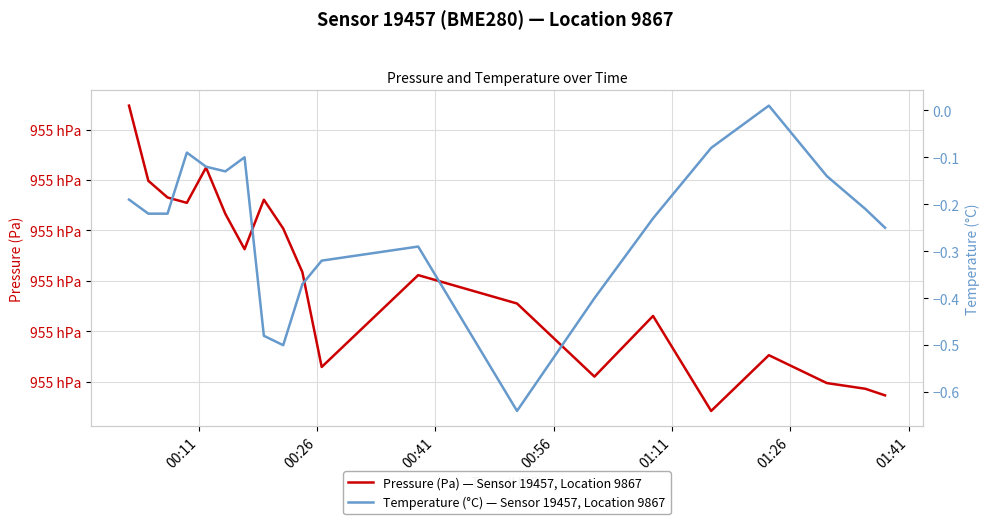

How many data points does each series have?

20